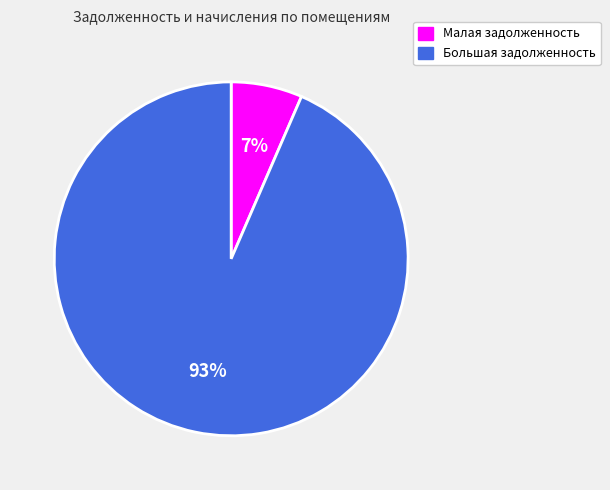

Does any single category account for the majority?

Yes